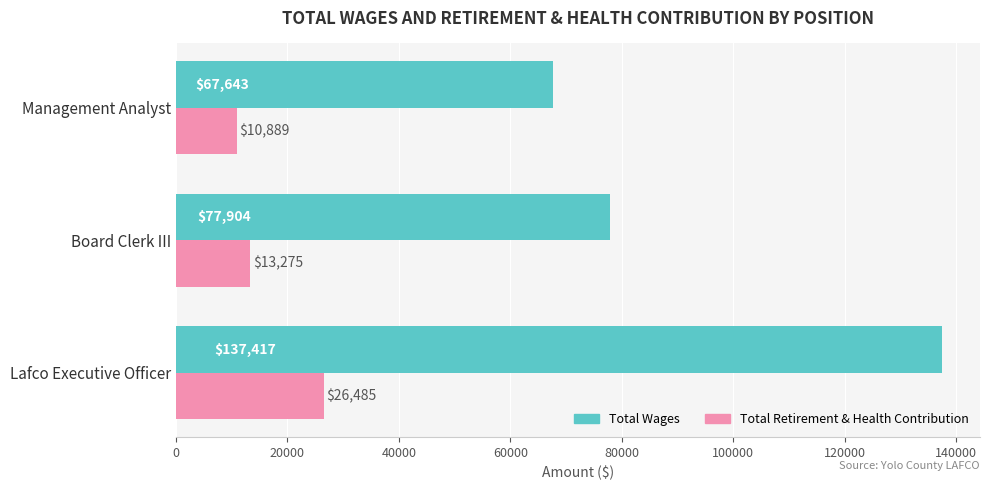

True or false: Total Wages has a value of 212914 at Lafco Executive Officer.

False